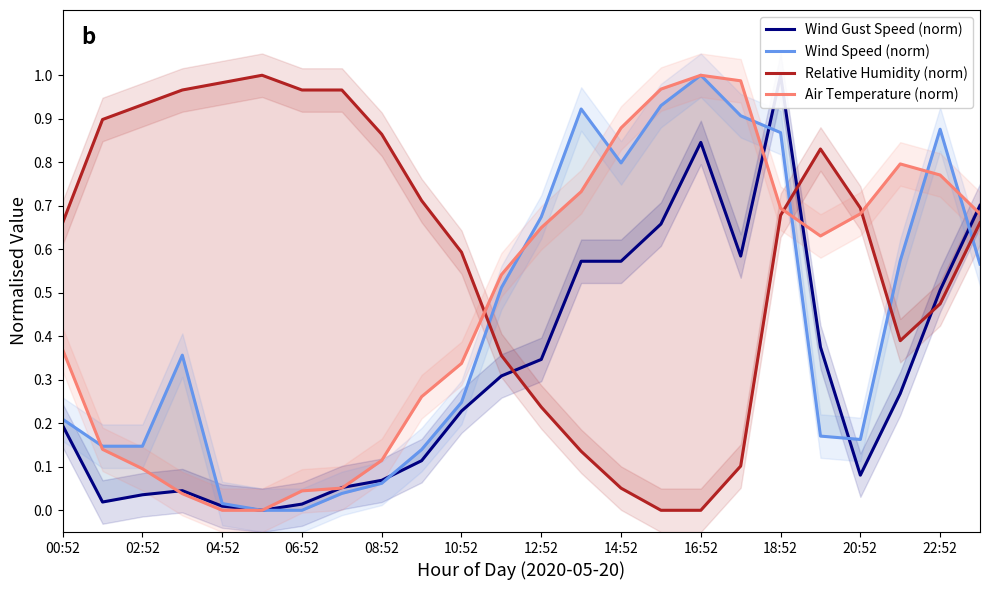

Which has a higher value, 16:52 or 12:52?

16:52